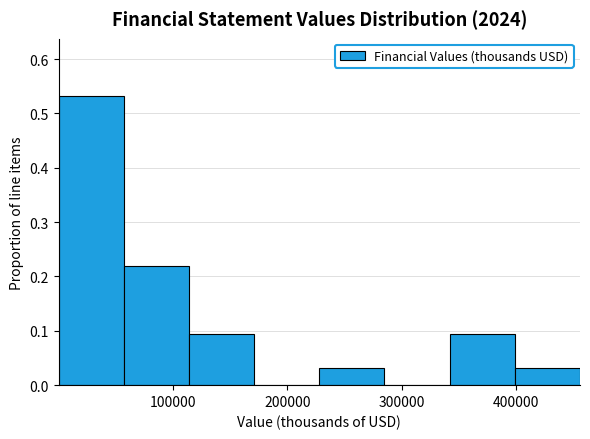

Over which range of the x-axis is the bar tallest?

0 to 60000